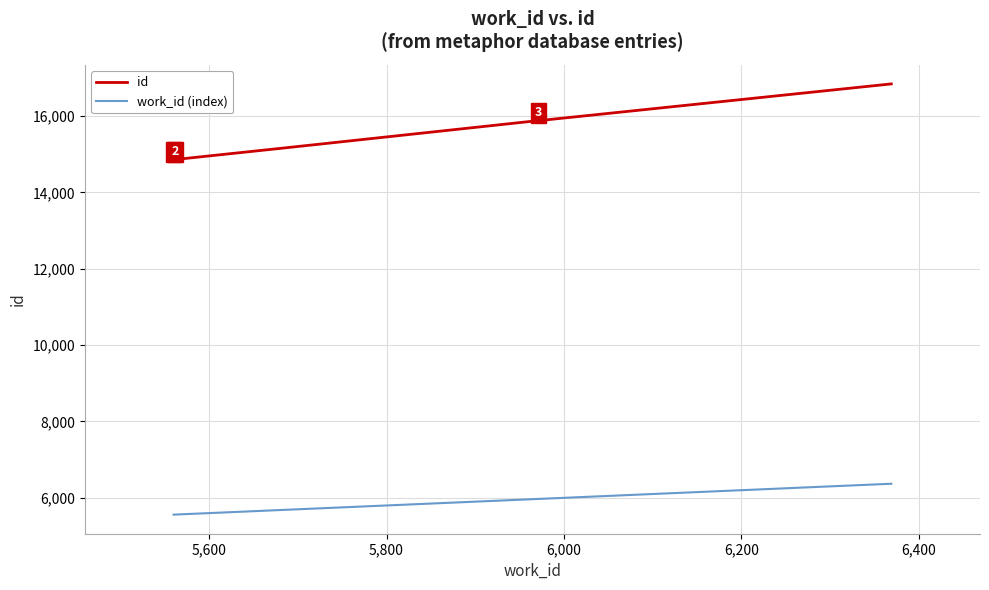

Which series has the largest range (max minus min)?

id